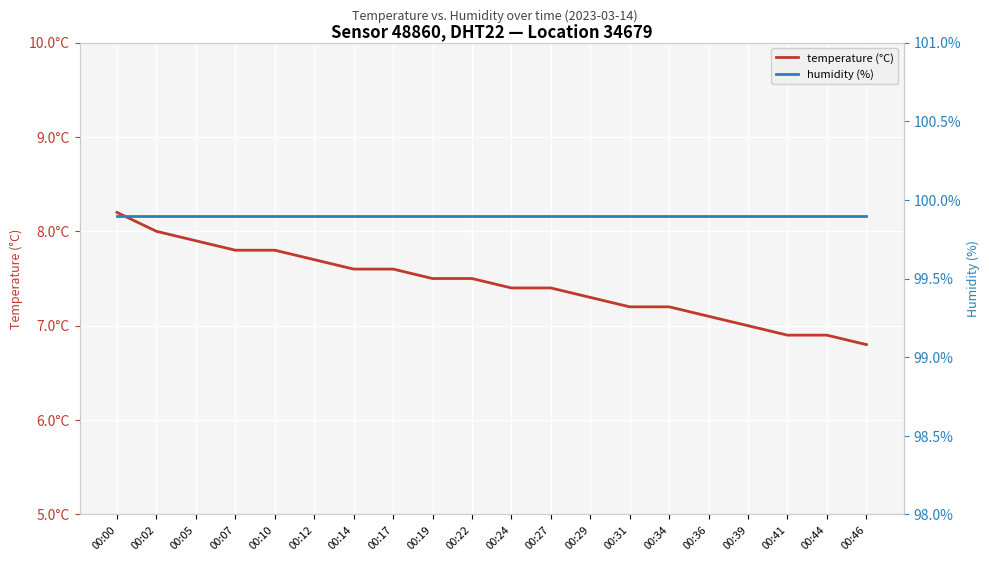

True or false: humidity (%) and temperature (°C) intersect in this chart.

False